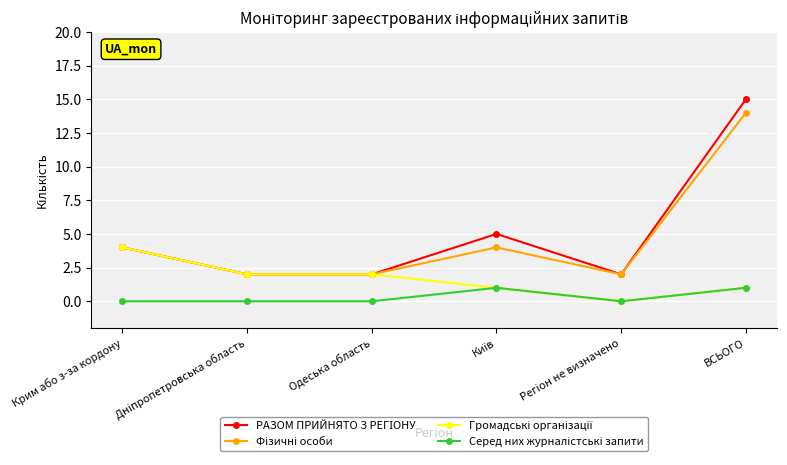

What is the greatest value displayed?

15